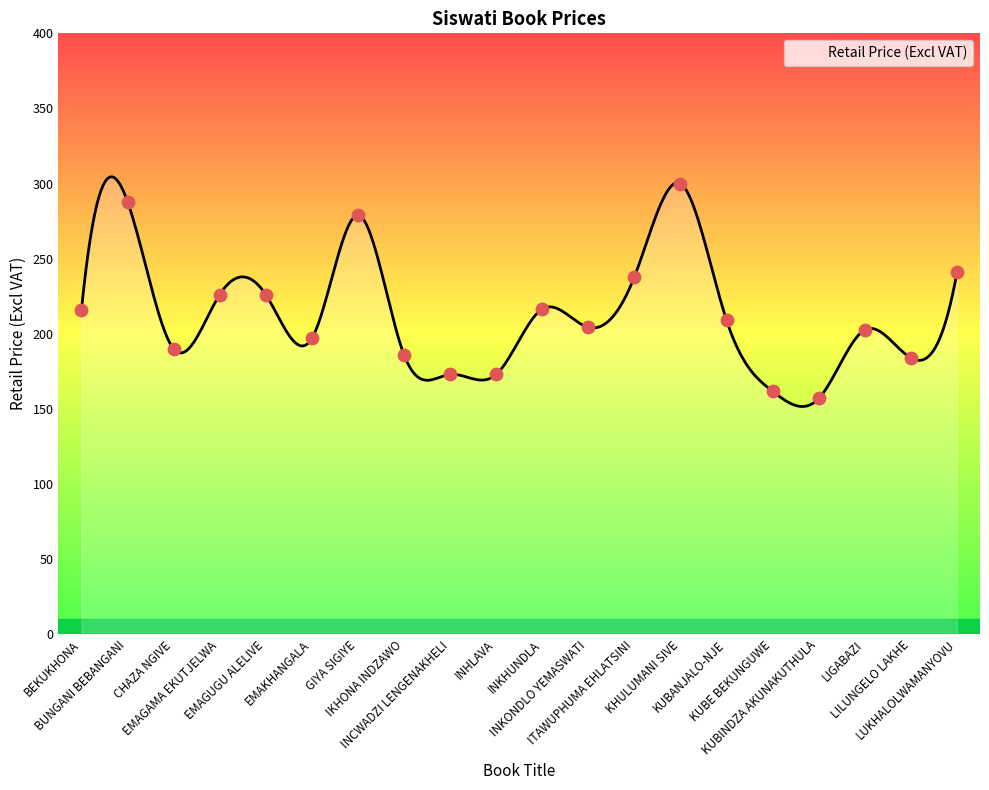

Which has a higher value, BUNGANI BEBANGANI or KHULUMANI SIVE?

KHULUMANI SIVE